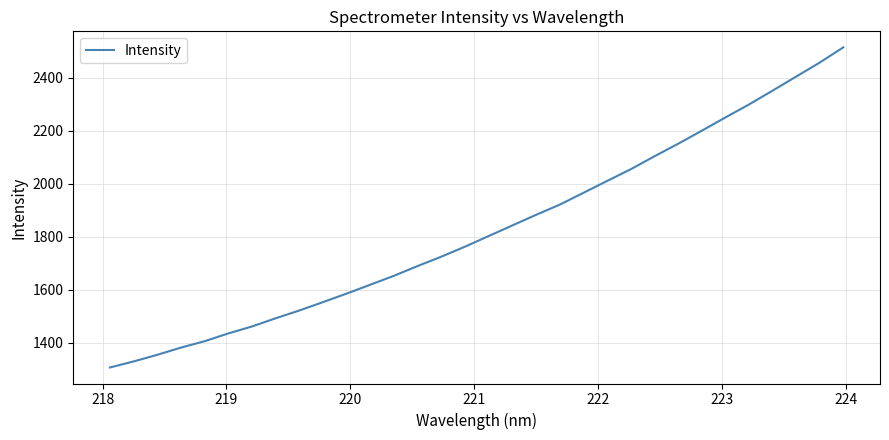

What is the difference between the maximum and minimum values?

1206.4